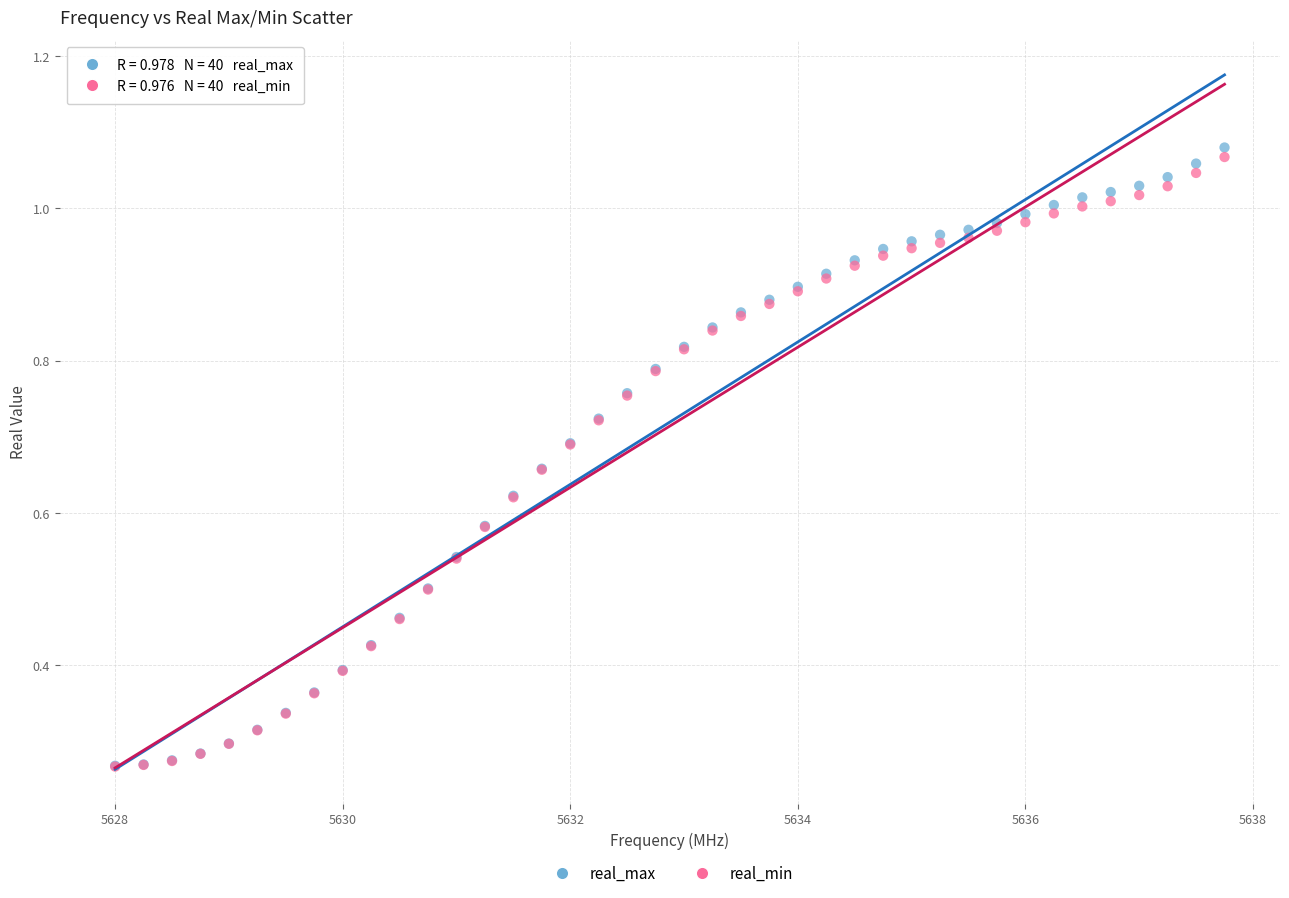

Which series reaches the maximum Y coordinate?

real_max